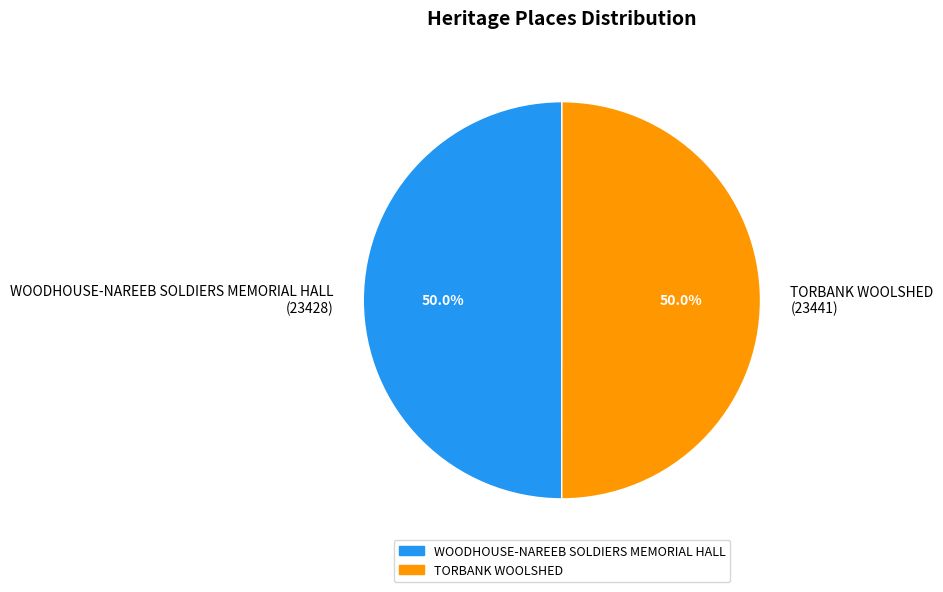

What percentage is NOT represented by WOODHOUSE-NAREEB SOLDIERS MEMORIAL HALL (23428)?

50.0%